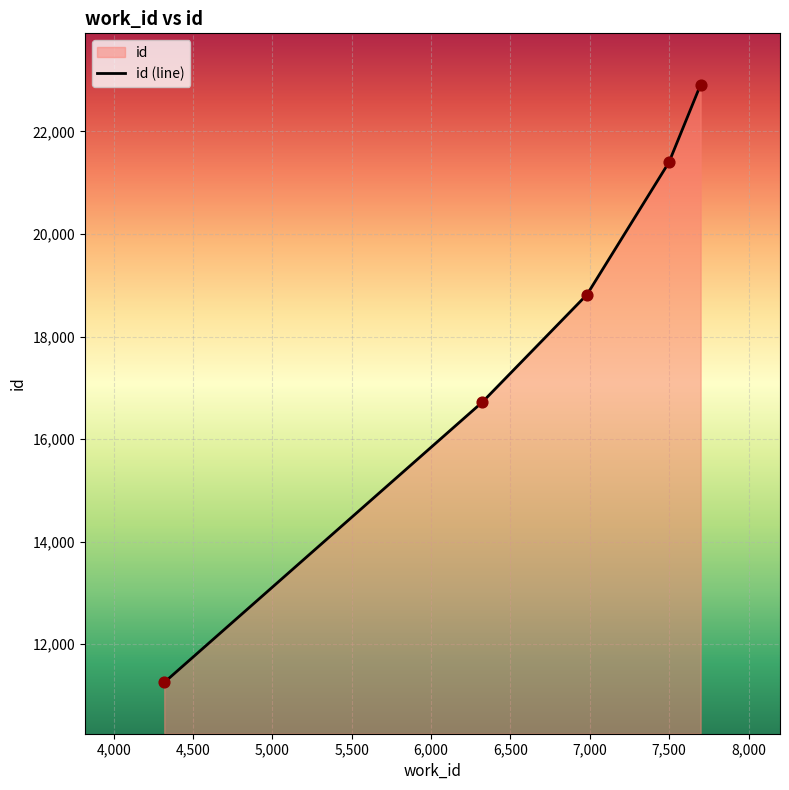

What is the average value?

18222